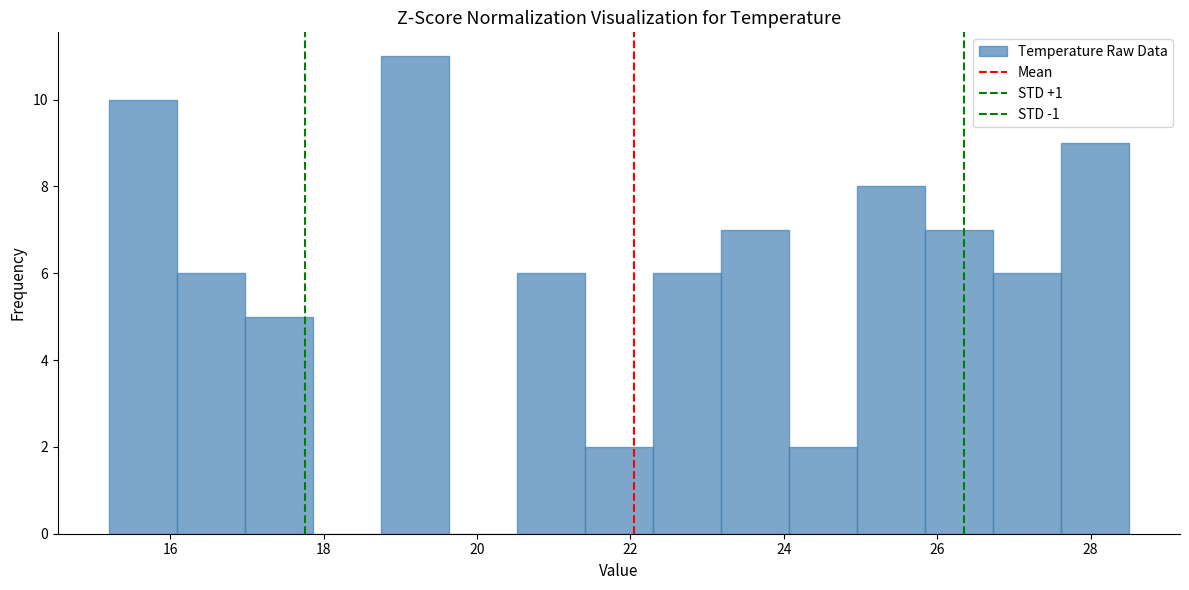

Reading left to right, transcribe this chart: for each bar, give the range it covers on the x-axis and its height. Neither the bar edges nor the heights are printed on the chart, so give them approximately, as read against the axes.

15.2 to 16.0: 10
16.0 to 17.0: 6
17.0 to 17.8: 5
17.8 to 18.8: 0
18.8 to 19.6: 11
19.6 to 20.6: 0
20.6 to 21.4: 6
21.4 to 22.2: 2
22.2 to 23.2: 6
23.2 to 24.0: 7
24.0 to 25.0: 2
25.0 to 25.8: 8
25.8 to 26.8: 7
26.8 to 27.6: 6
27.6 to 28.6: 9